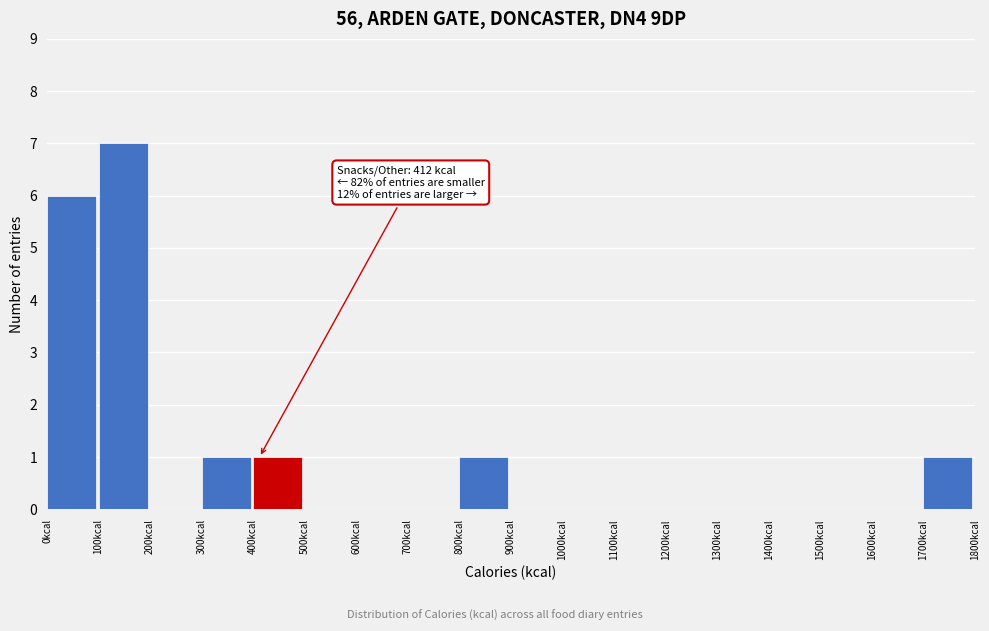

Which range on the x-axis has the tallest bar?

100 to 200